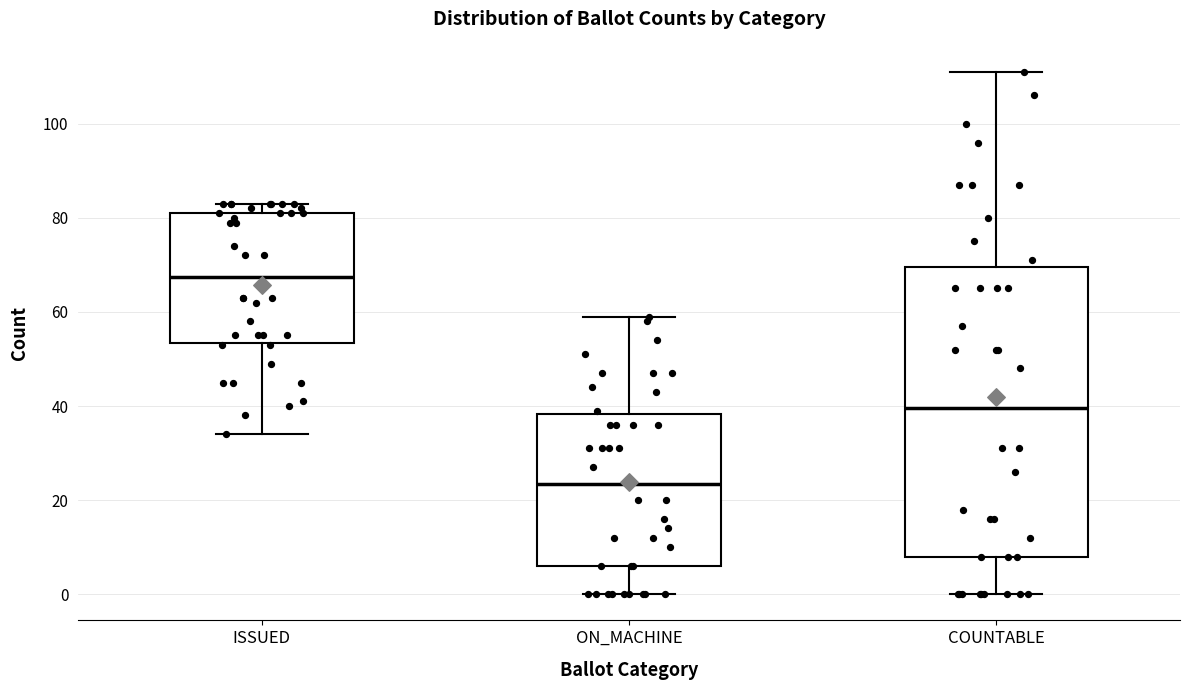

Reading left to right, read every box against the y-axis: the position of its median line, the range the box covers, and the ends of its whiskers. The values are not printed on the chart, so give them approximately, as read against the axis.

ISSUED: median 68, box 54 to 82, whiskers 34 to 84
ON_MACHINE: median 24, box 6 to 38, whiskers 0 to 60
COUNTABLE: median 40, box 8 to 70, whiskers 0 to 112